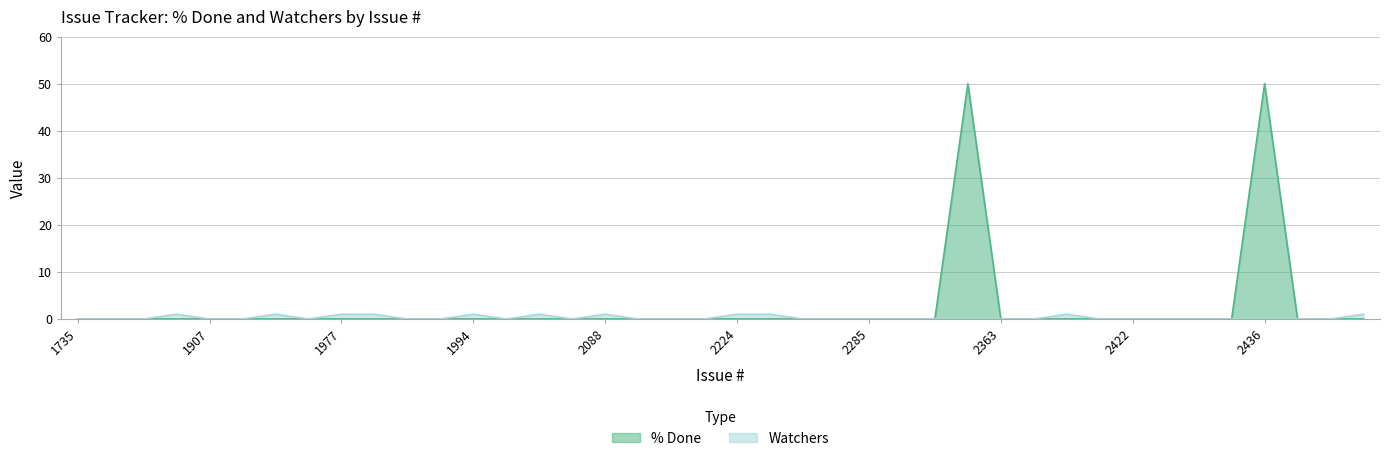

Which series has the widest spread of values?

% Done